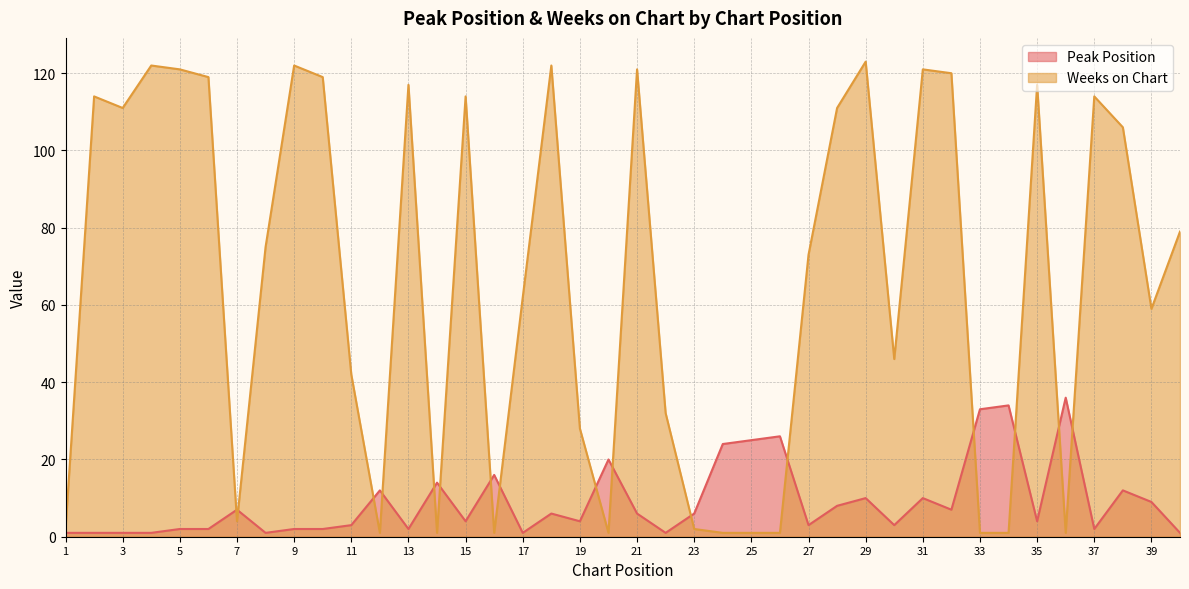

What is the spread (max minus min) of values at 21?

115